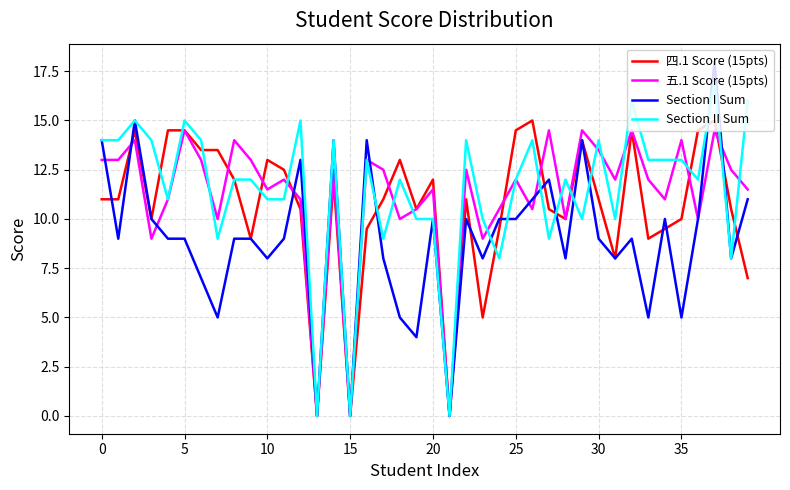

What is the maximum value shown in the chart?

18.0